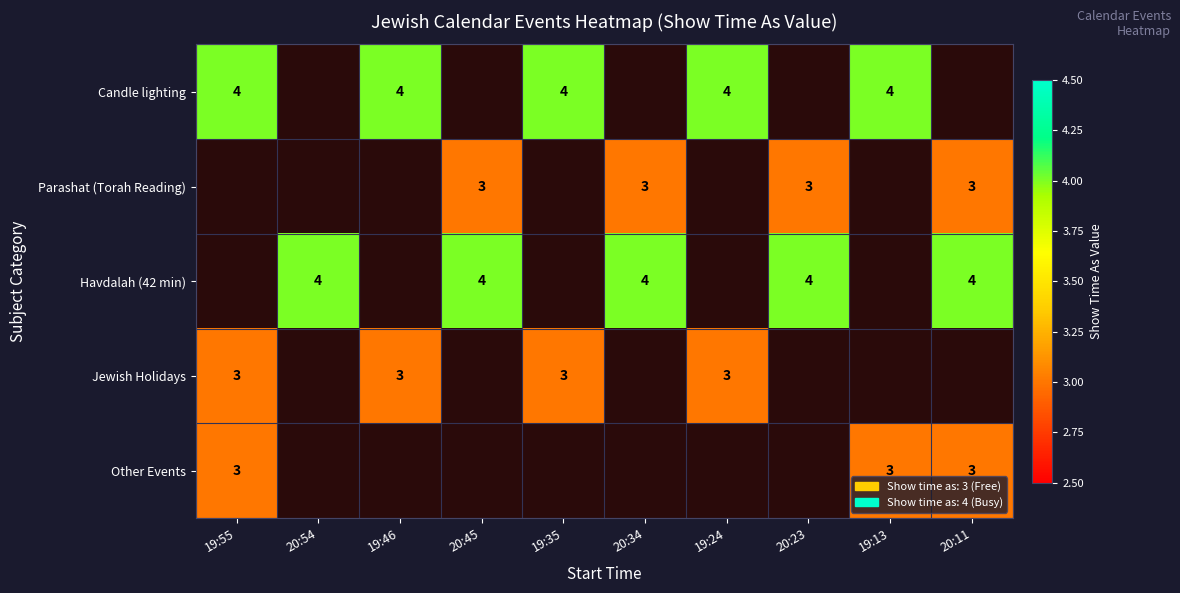

What is the minimum value shown in the chart?

3.0